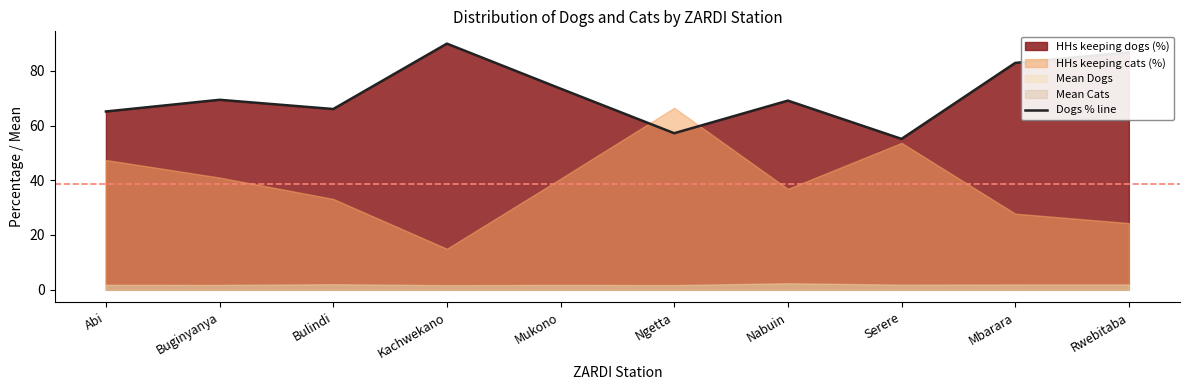

Rank the categories by value from lowest to highest.

Serere, Ngetta, Abi, Bulindi, Nabuin, Buginyanya, Mukono, Mbarara, Rwebitaba, Kachwekano